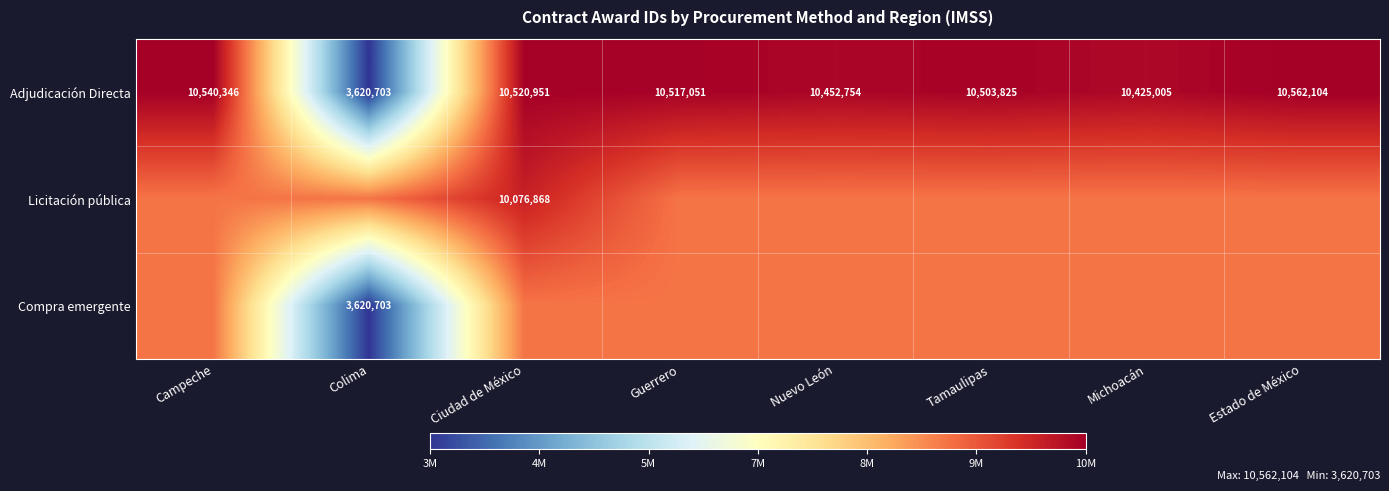

Which label corresponds to the smallest value in the chart?

Colima